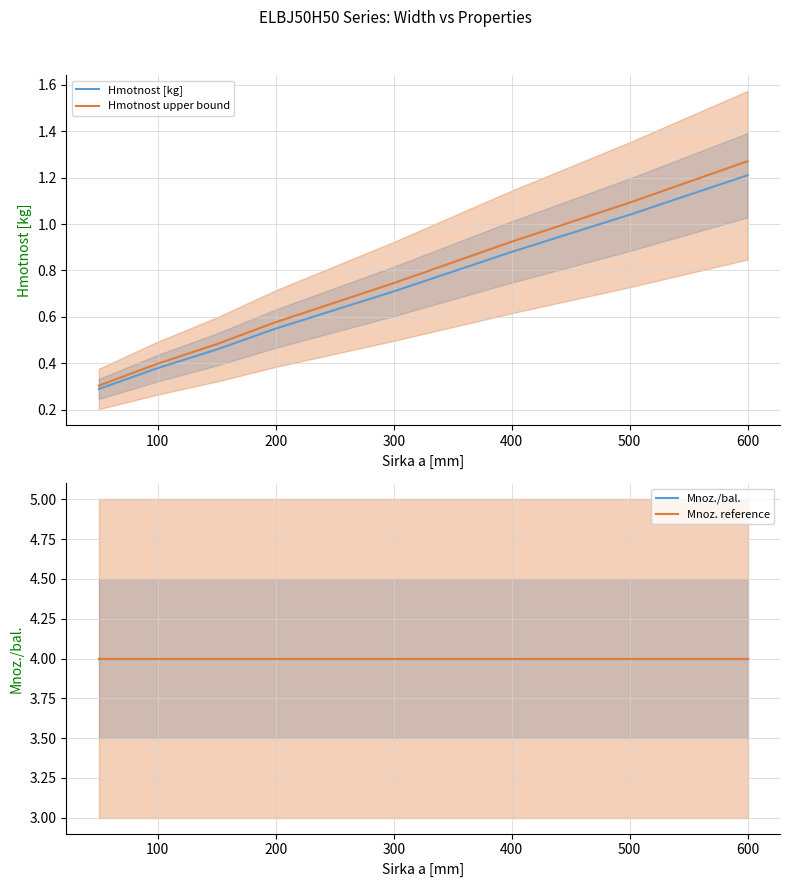

True or false: Hmotnost [kg] has a value of 0.7 at 300.

True